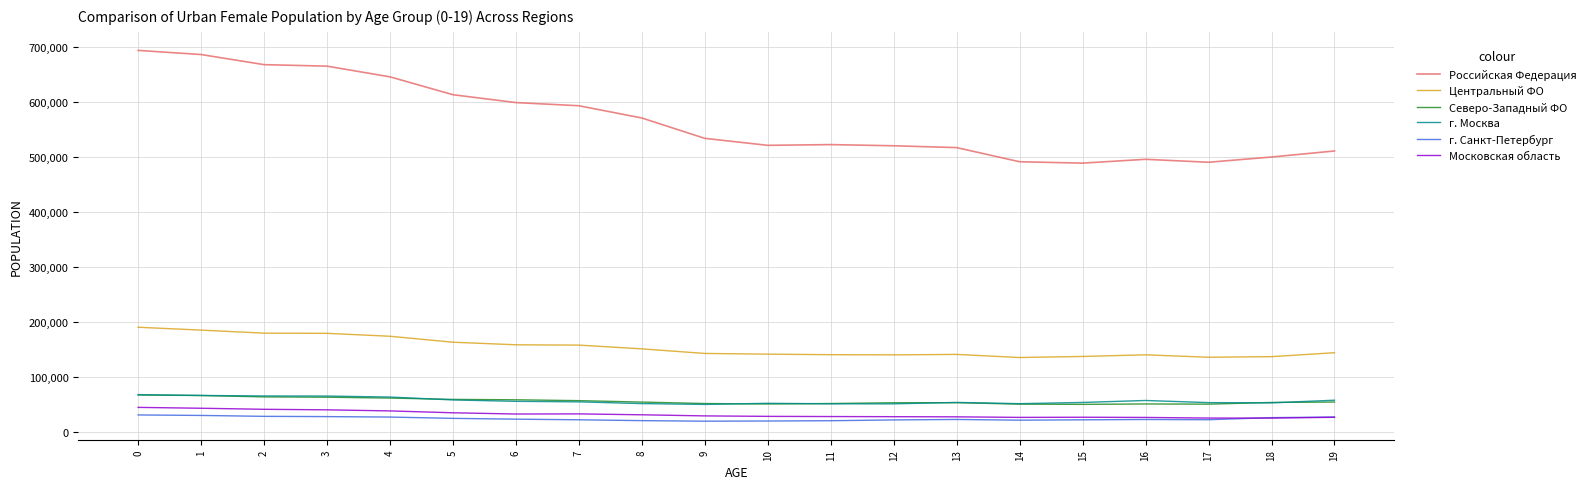

Count the number of data series in this chart.

6